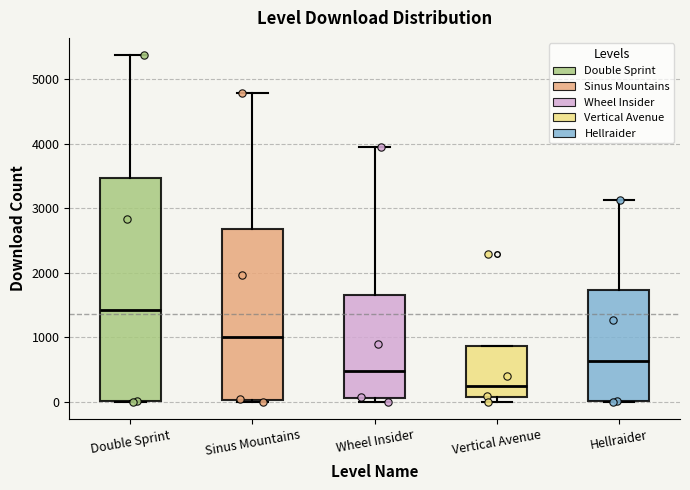

Reading left to right, transcribe this box plot: for each box, give where its median line is, the range the box spans, and where its two whiskers end, as read against the y-axis. The values are not printed on the chart, so give them approximately, as read against the axis.

Double Sprint: median 1400, box 0 to 3500, whiskers 0 to 5400
Sinus Mountains: median 1000, box 0 to 2700, whiskers 0 (just below the box's lower edge) to 4800
Wheel Insider: median 500, box 100 to 1700, whiskers 0 to 4000
Vertical Avenue: median 200, box 100 to 900, whiskers 0 to 900
Hellraider: median 600, box 0 to 1700, whiskers 0 to 3100